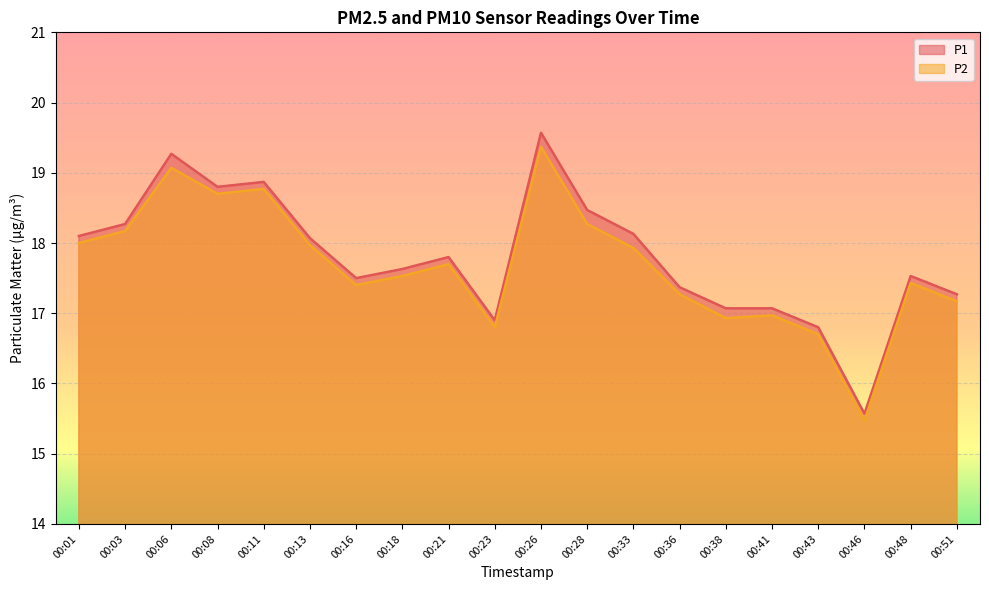

How many lines are shown in the chart?

2